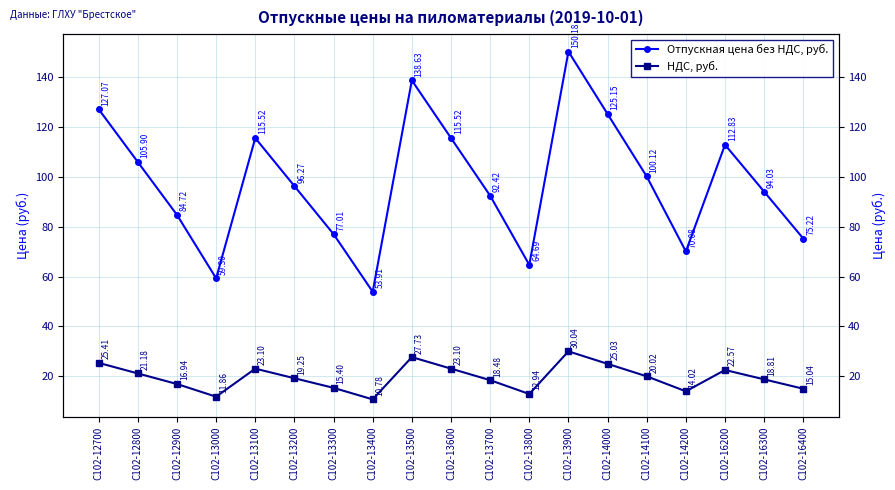

In НДС, руб., how many points are higher than both neighbors (excluding endpoints)?

4